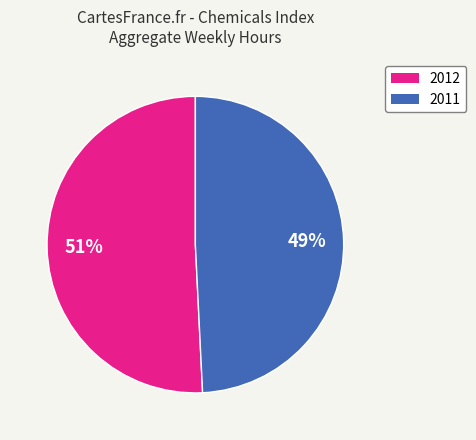

To the nearest percent, what is the combined percentage of 2012 and 2011?

100%